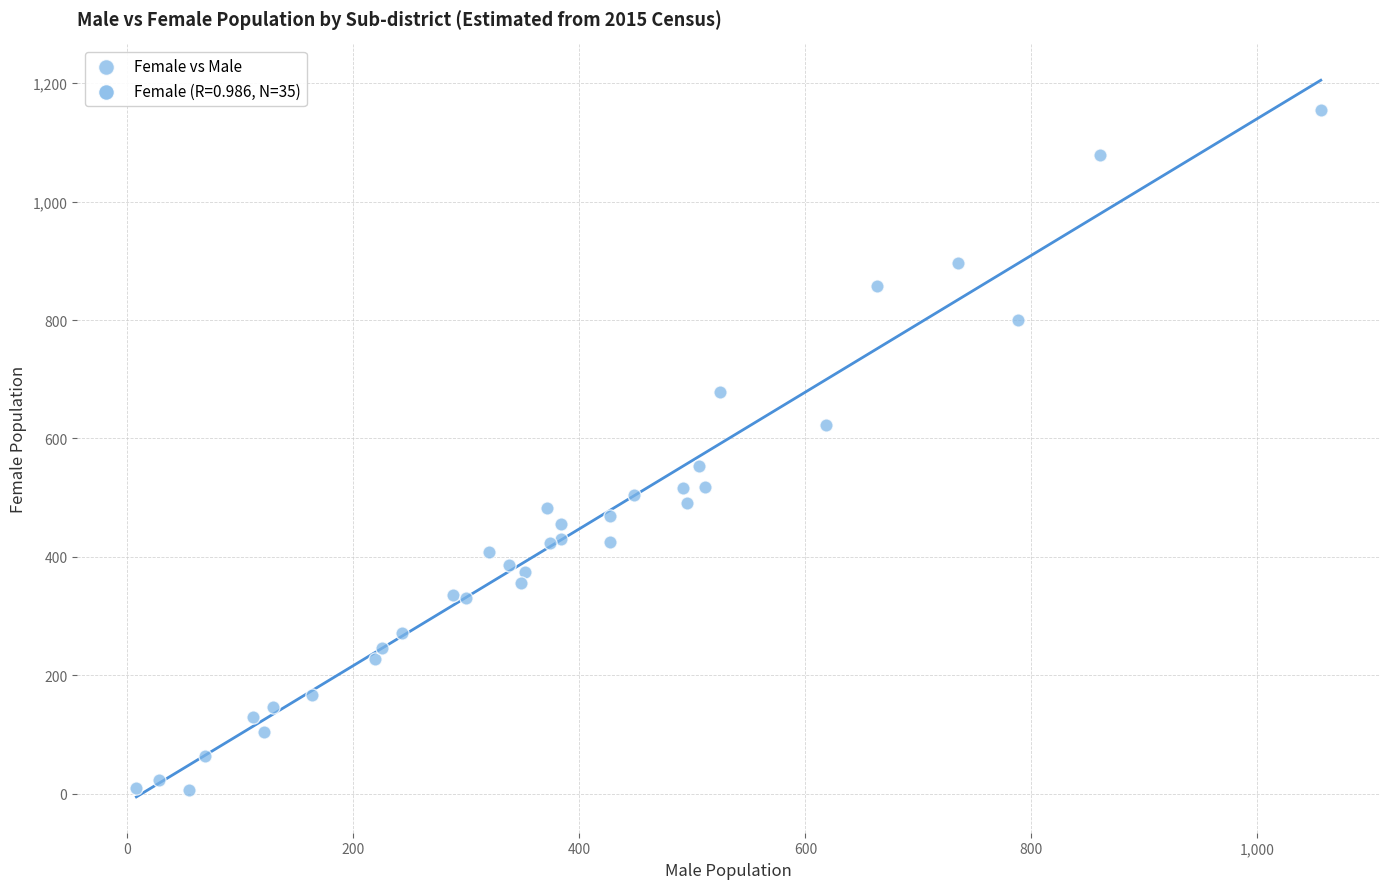

What Y value in the scatter plot is closest to 580?

553